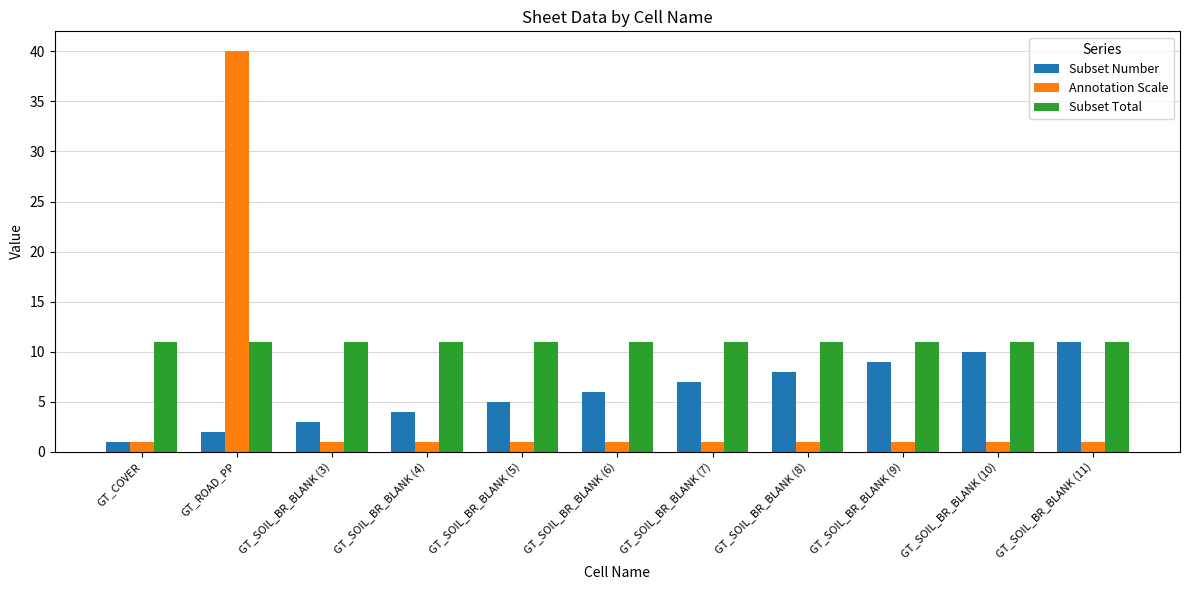

True or false: Annotation Scale has a value of 1 at GT_SOIL_BR_BLANK (6).

True